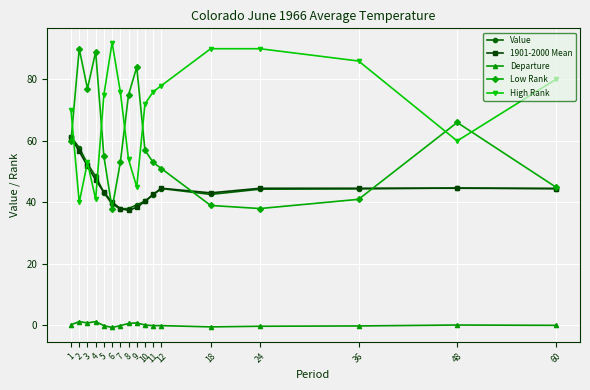

True or false: Value and Departure cross at least once.

False